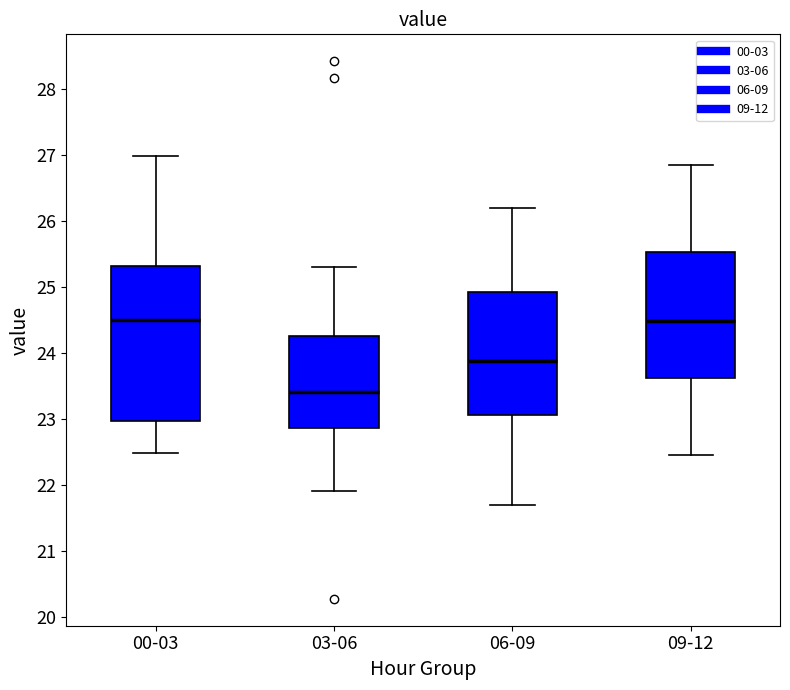

Reading left to right, read every box against the y-axis: the position of its median line, the range the box covers, and the ends of its whiskers. The values are not printed on the chart, so give them approximately, as read against the axis.

00-03: median 24.5, box 23.0 to 25.3, whiskers 22.5 to 27.0
03-06: median 23.4, box 22.9 to 24.2, whiskers 21.9 to 25.3
06-09: median 23.9, box 23.1 to 24.9, whiskers 21.7 to 26.2
09-12: median 24.5, box 23.6 to 25.5, whiskers 22.5 to 26.9